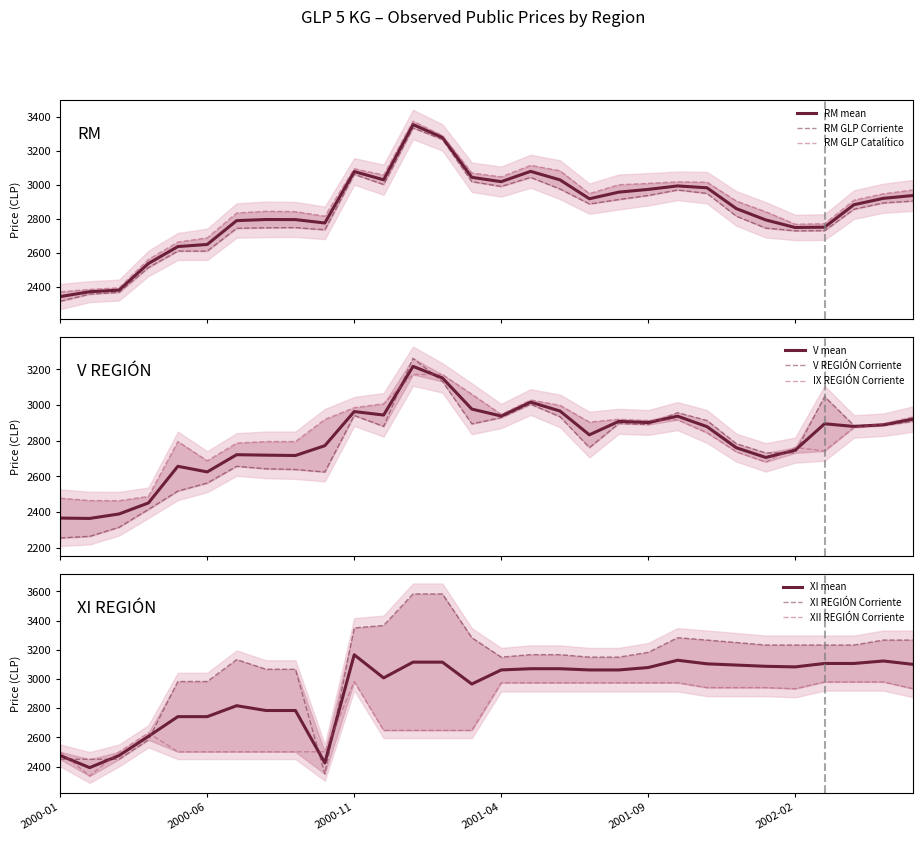

Between 2000-10 and 2002-05, which series saw the biggest shift?

XI REGIÓN Corriente